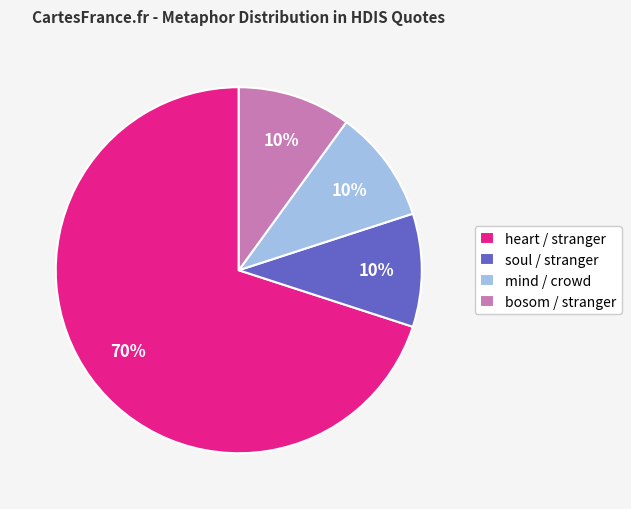

To the nearest percent, what percentage of the pie is soul / stranger?

10%